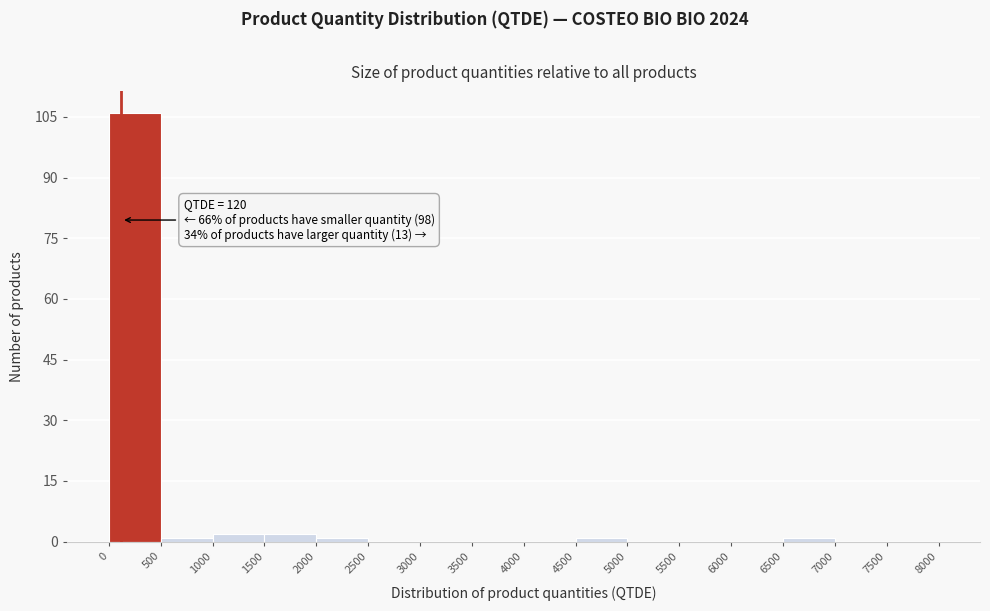

Which range on the x-axis has the tallest bar?

0 to 500